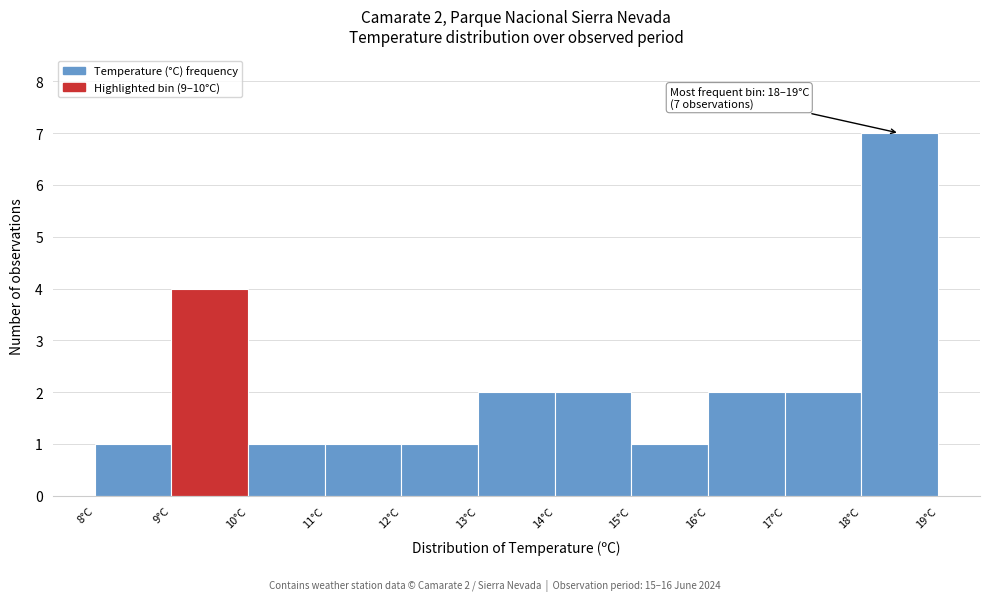

Which range on the x-axis has the tallest bar?

18 to 19